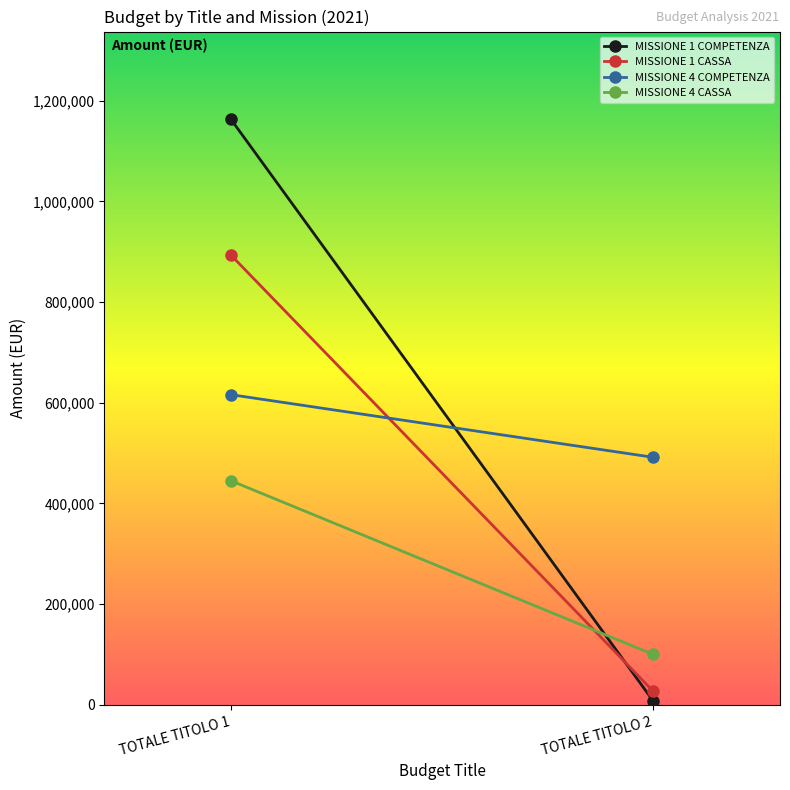

What is the sum of the MISSIONE 4 COMPETENZA values at TOTALE TITOLO 2 and TOTALE TITOLO 1?

1107846.2